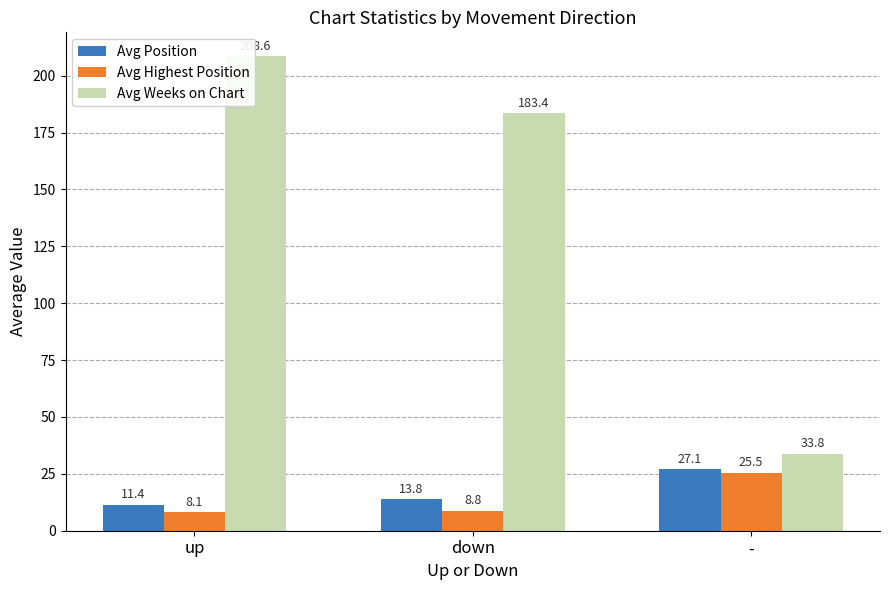

Read the Avg Highest Position value at down.

8.8